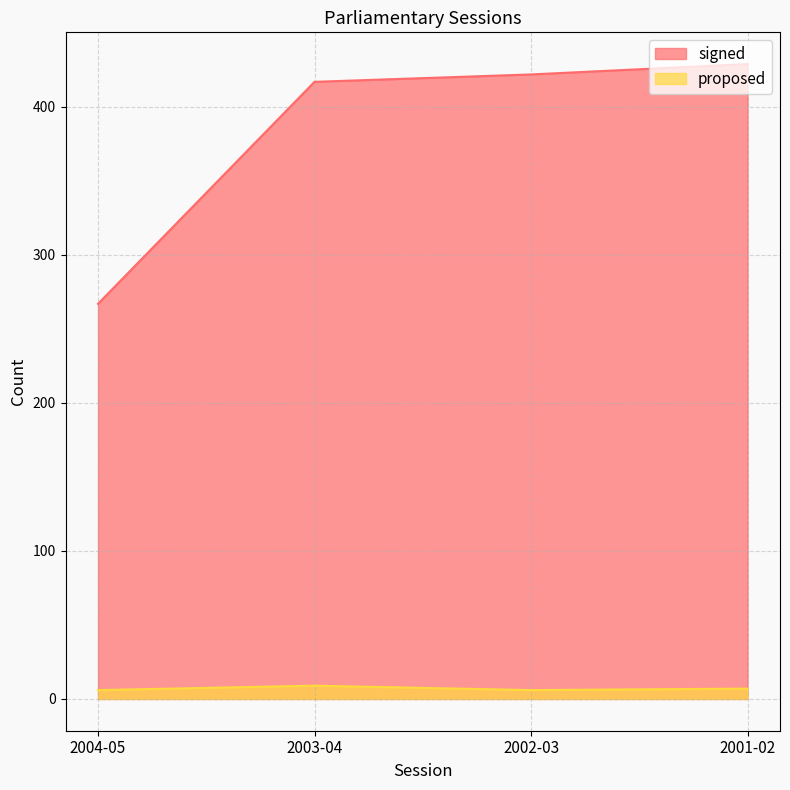

How many data points in signed are above 422?

1